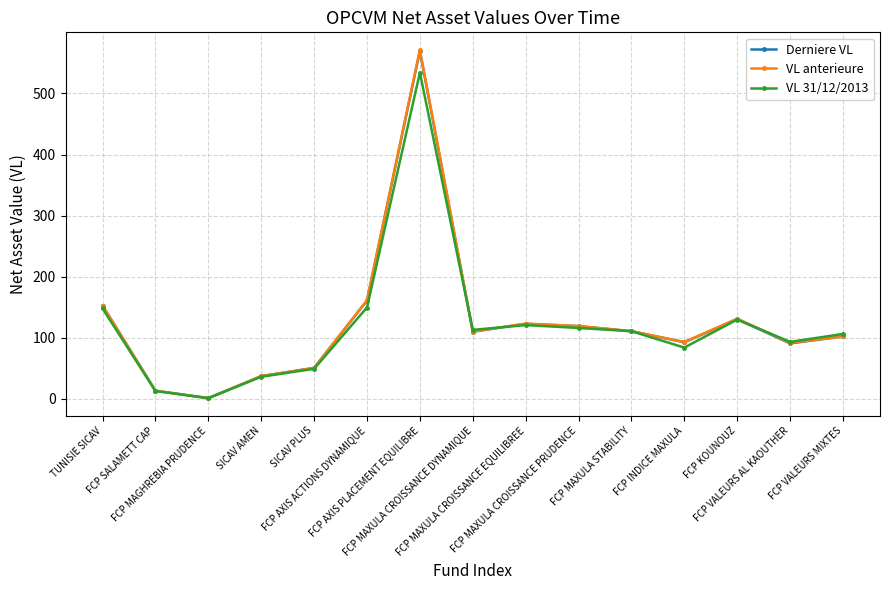

What is the average value of the Derniere VL series?

124.4